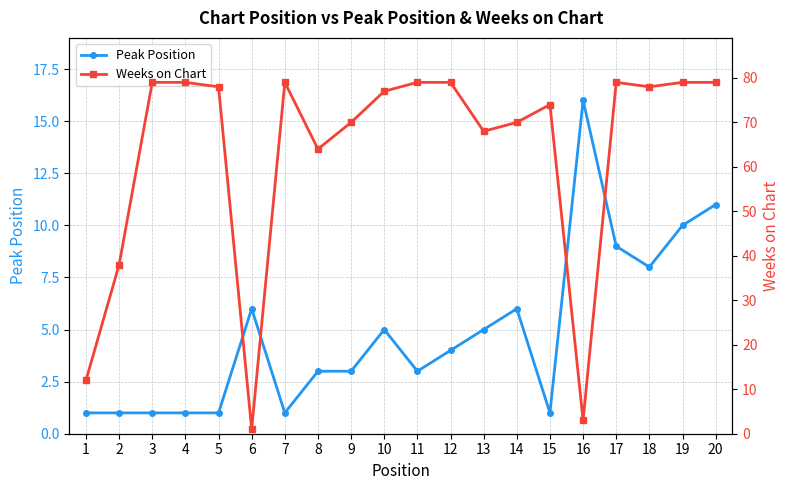

Rank the categories by Weeks on Chart value from lowest to highest.

6, 16, 1, 2, 8, 13, 9, 14, 15, 10, 5, 18, 3, 4, 7, 11, 12, 17, 19, 20